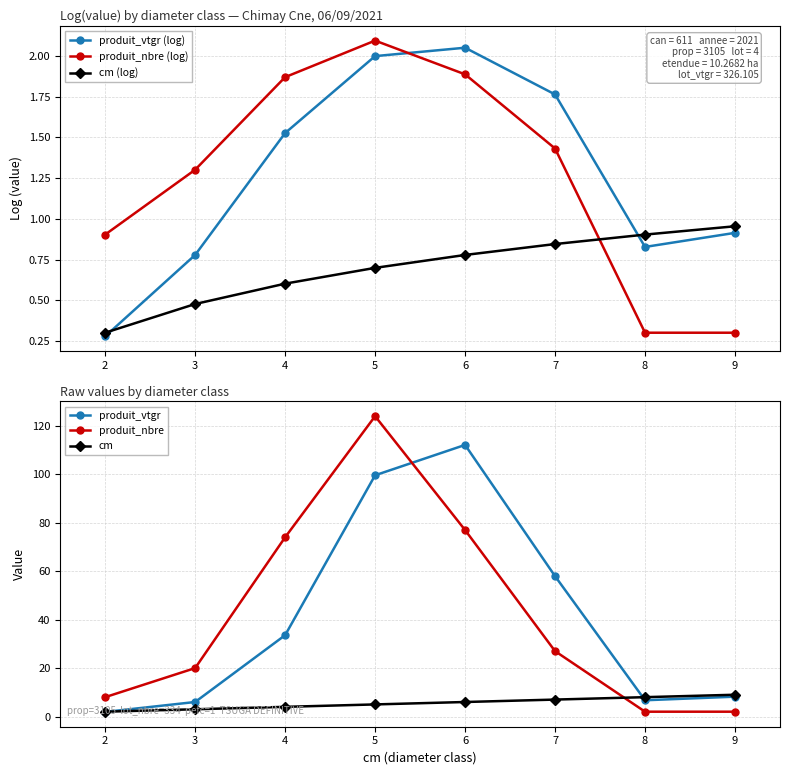

What is the total value across all series at 6?

199.9